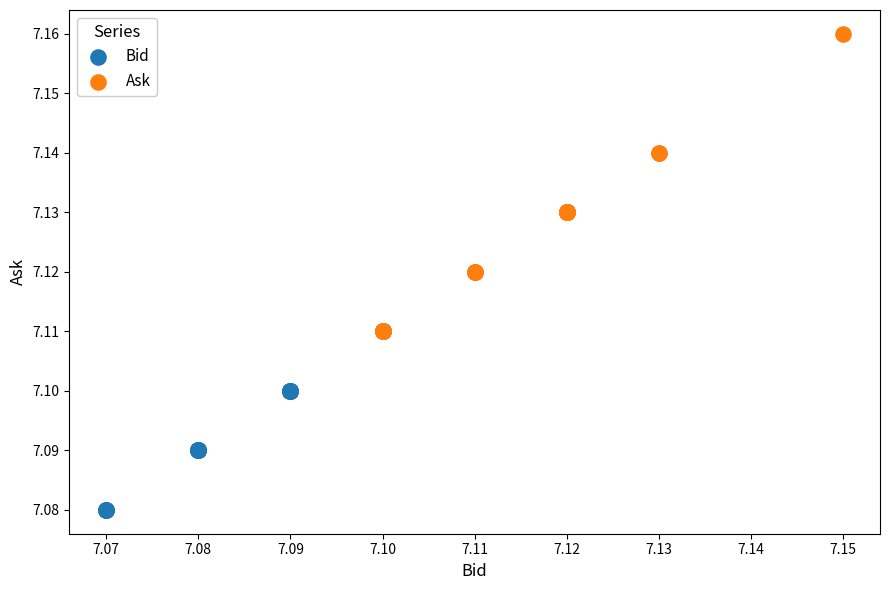

Which series has the widest spread of Y values?

Ask